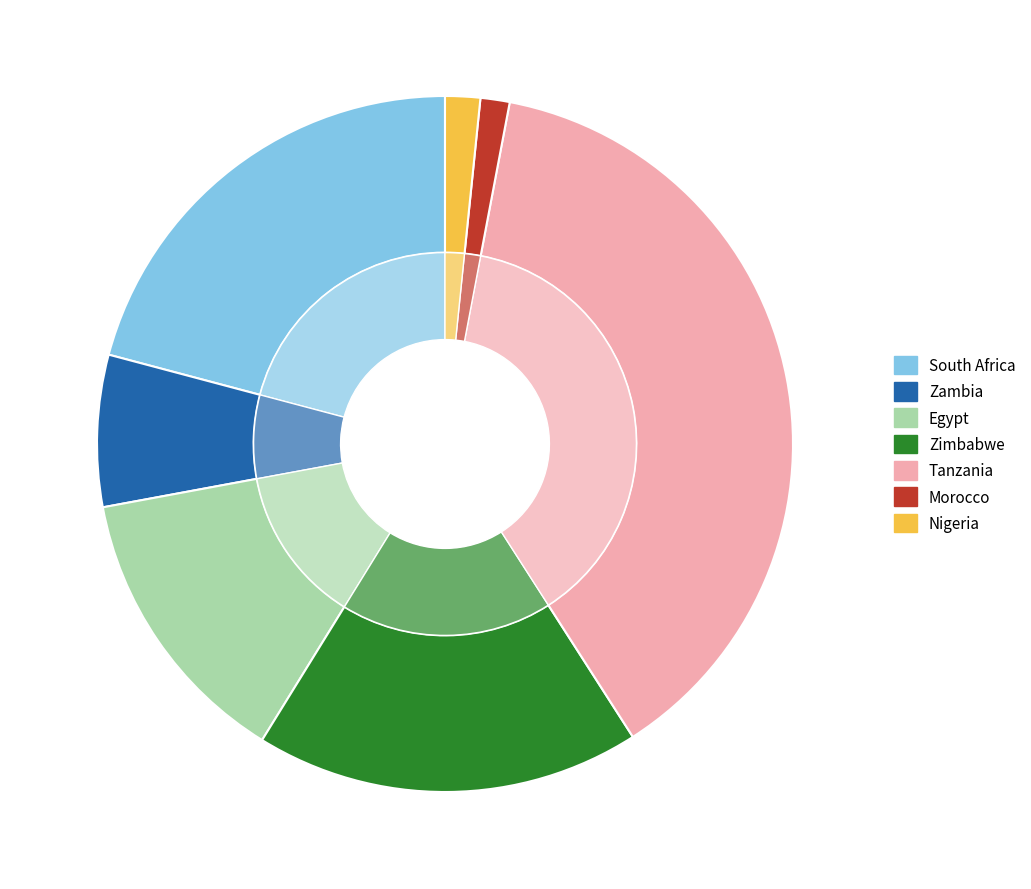

To the nearest percent, what is the average slice percentage?

14%